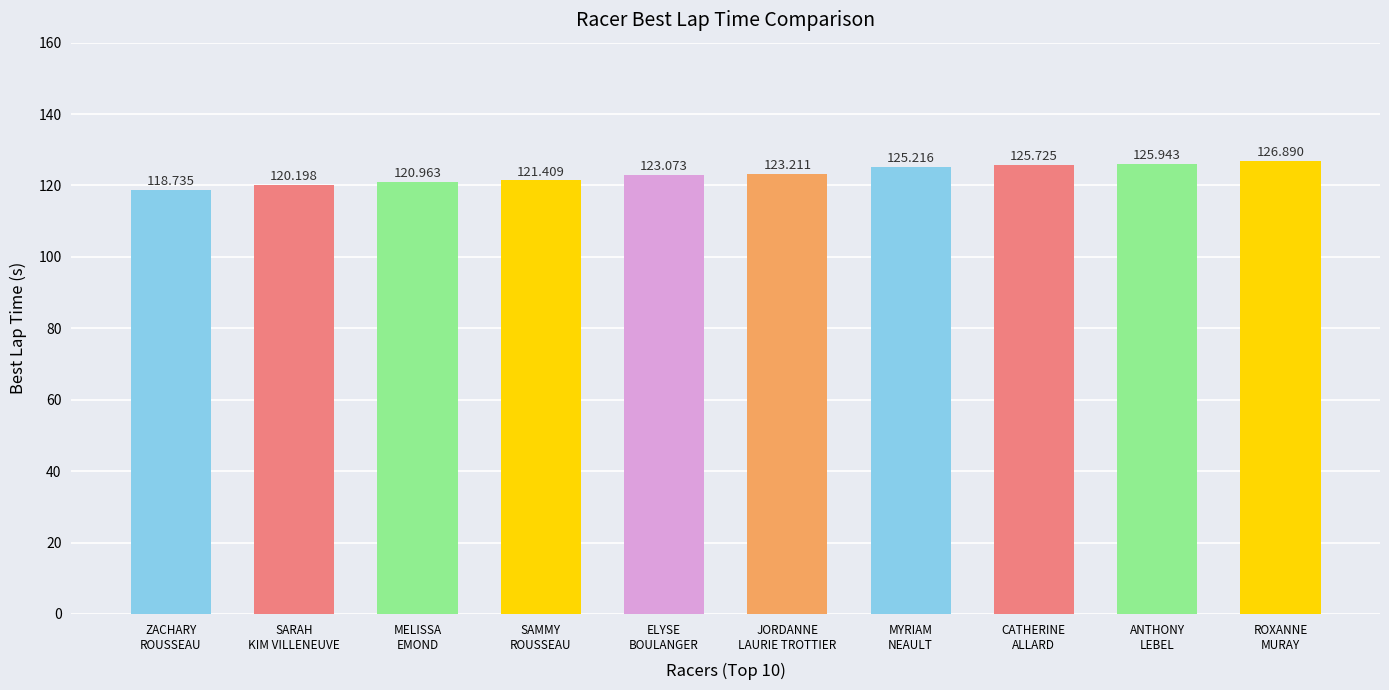

Which category has the highest value across all series?

ROXANNE
MURAY